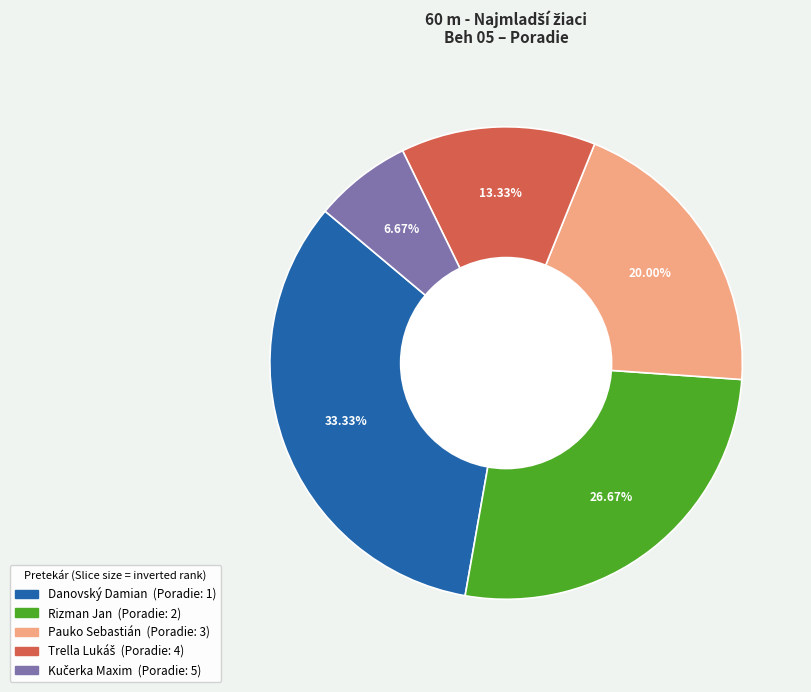

To the nearest percent, what portion does Rizman Jan represent?

27%